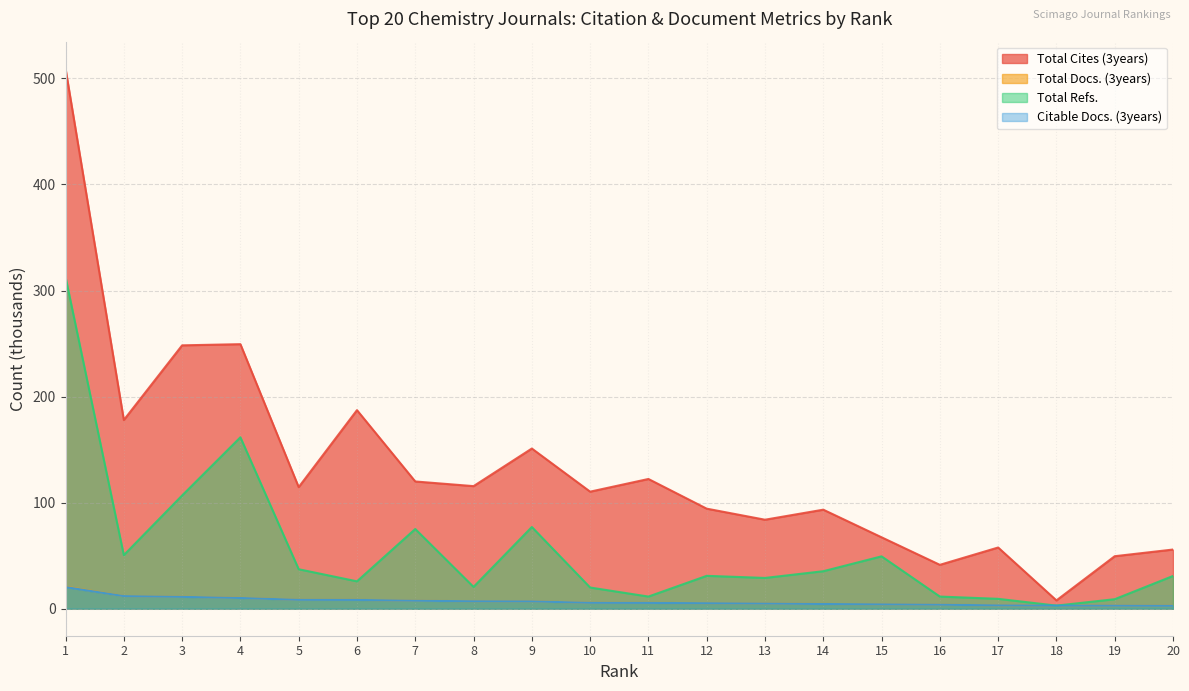

How many values in the Total Docs. (3years) series are below 5?

8